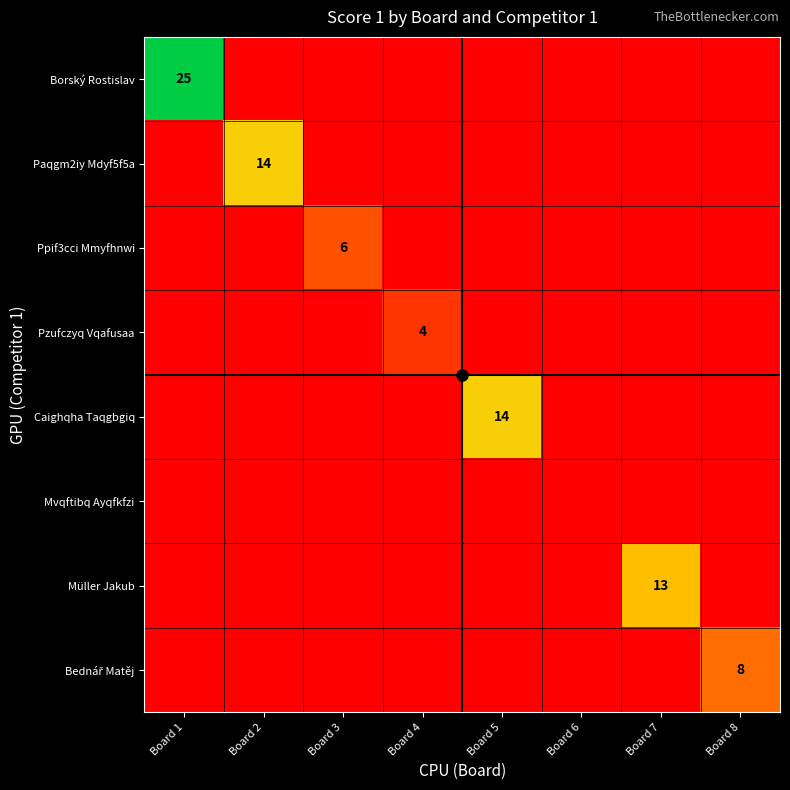

Is it true that Pzufczyq Vqafusaa equals 4 at Board 4?

True